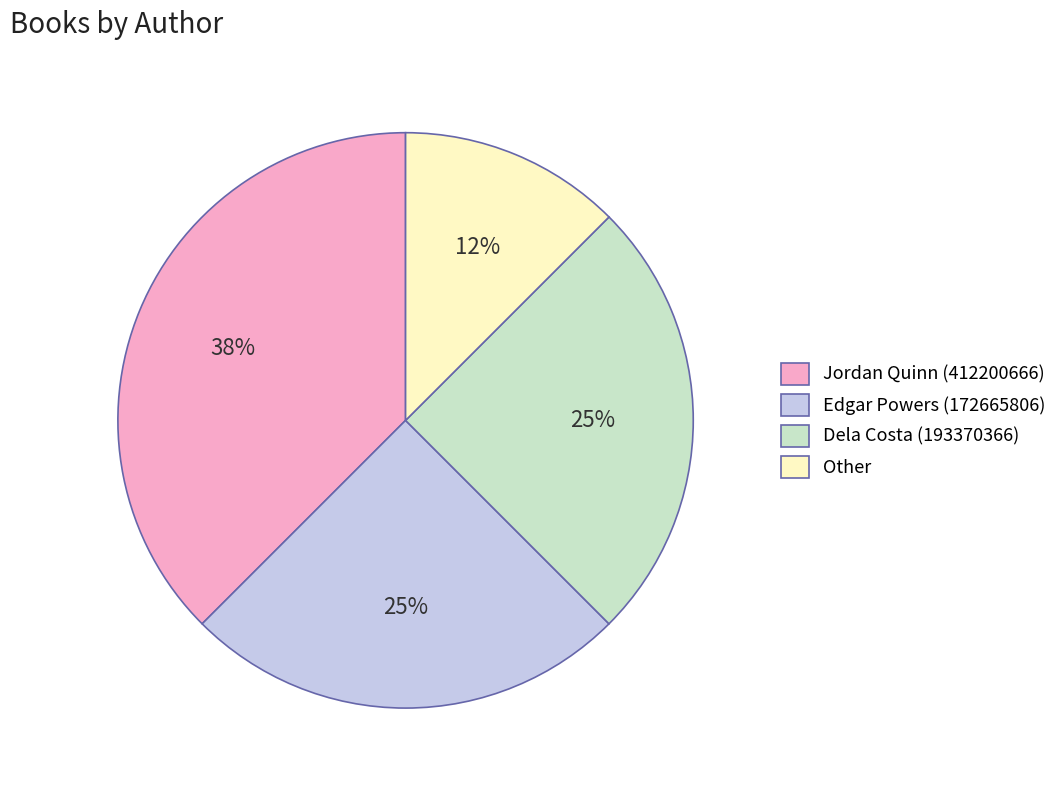

To the nearest percent, what is the combined percentage of Other and Jordan Quinn (412200666)?

50%